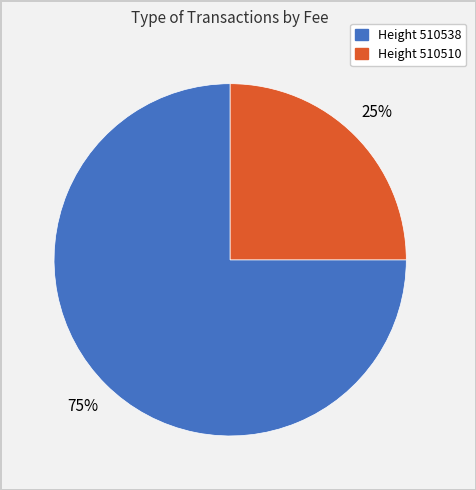

Is there any slice that represents more than half of the pie?

Yes